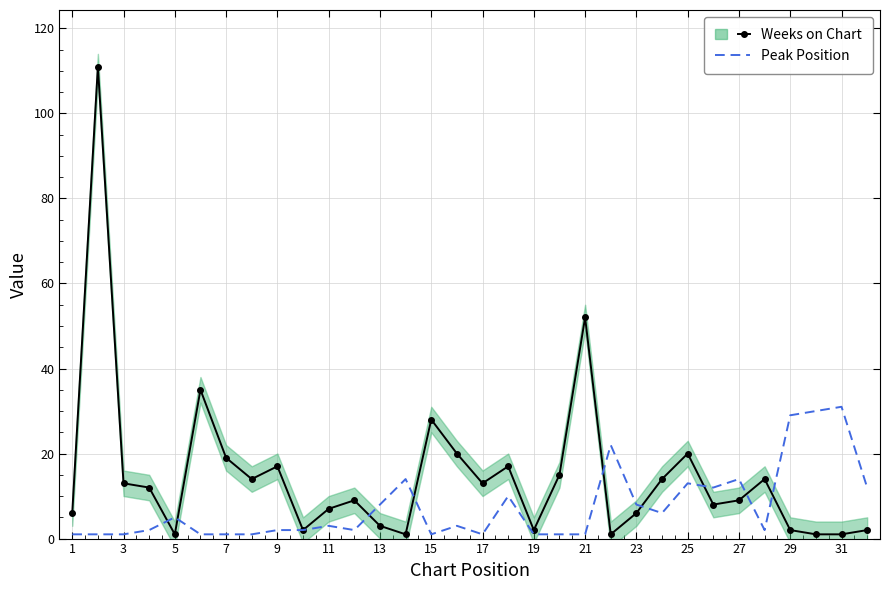

At how many categories does at least one series exceed 84?

1